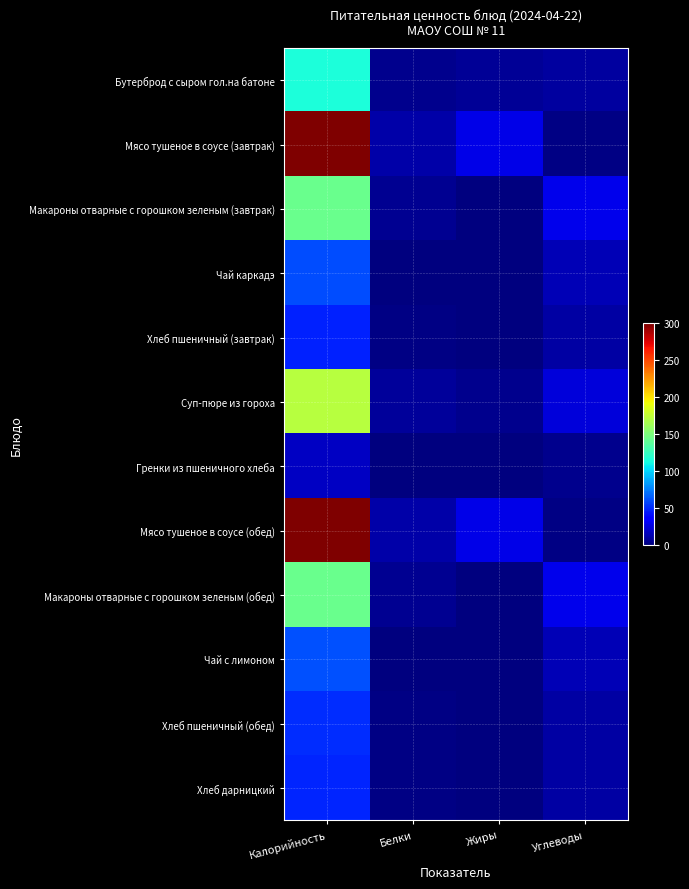

Reading left to right, extract all data points from this chart.

Бутерброд с сыром гол.на батоне: Калорийность=116.0	Белки=4.3	Жиры=6.5	Углеводы=8.6
Мясо тушеное в соусе (завтрак): Калорийность=300.0	Белки=11.0	Жиры=28.0	Углеводы=2.0
Макароны отварные с горошком зеленым (завтрак): Калорийность=144.0	Белки=5.7	Жиры=0.7	Углеводы=29.0
Чай каркадэ: Калорийность=60.0	Белки=0.1	Жиры=0.0	Углеводы=15.0
Хлеб пшеничный (завтрак): Калорийность=48.0	Белки=1.6	Жиры=0.2	Углеводы=9.6
Суп-пюре из гороха: Калорийность=172.0	Белки=8.2	Жиры=4.3	Углеводы=23.8
Гренки из пшеничного хлеба: Калорийность=18.0	Белки=0.6	Жиры=0.1	Углеводы=3.9
Мясо тушеное в соусе (обед): Калорийность=300.0	Белки=11.0	Жиры=28.0	Углеводы=2.0
Макароны отварные с горошком зеленым (обед): Калорийность=144.0	Белки=5.7	Жиры=0.7	Углеводы=29.0
Чай с лимоном: Калорийность=61.0	Белки=0.1	Жиры=0.0	Углеводы=15.2
Хлеб пшеничный (обед): Калорийность=50.4	Белки=1.7	Жиры=0.2	Углеводы=10.1
Хлеб дарницкий: Калорийность=48.7	Белки=1.5	Жиры=0.2	Углеводы=9.7